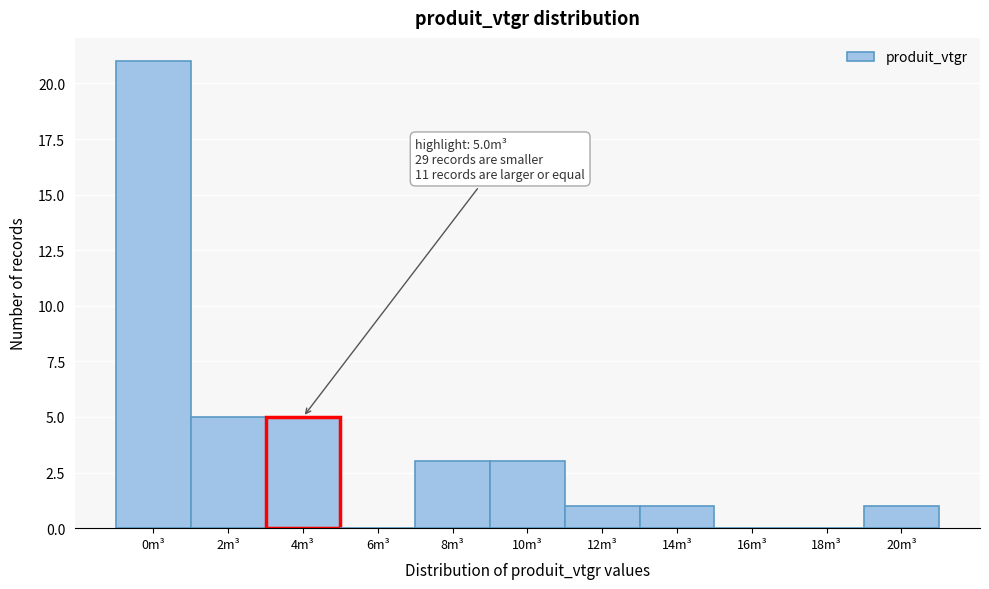

Reading left to right, transcribe all the data shown in this chart.

0m³=21	2m³=5	4m³=5	6m³=0	8m³=3	10m³=3	12m³=1	14m³=1	16m³=0	18m³=0	20m³=1